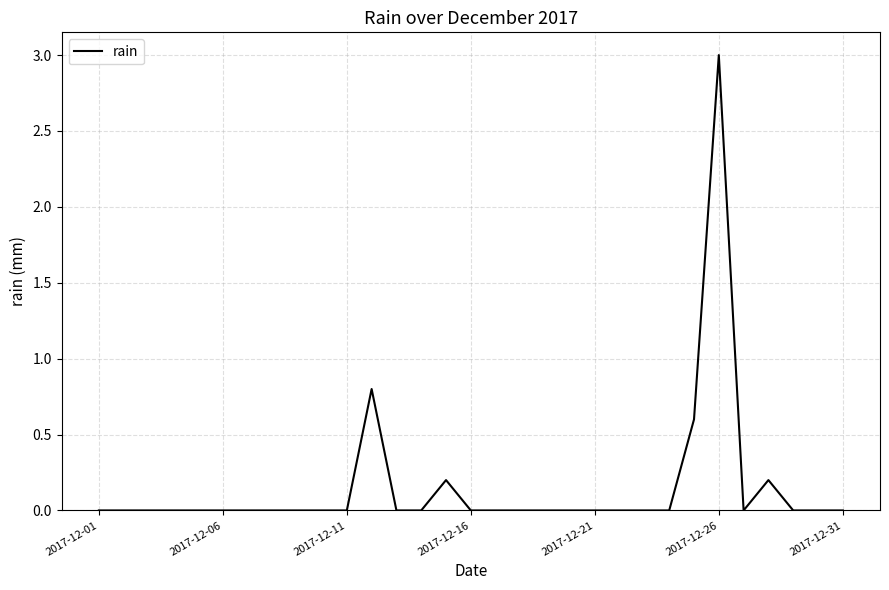

What is the difference between the maximum and minimum values?

3.0